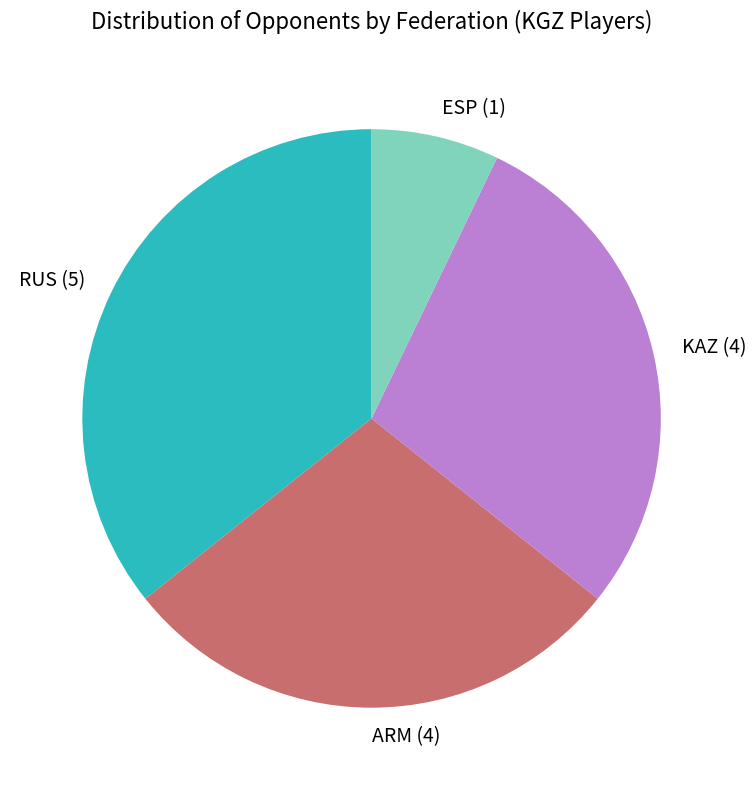

The RUS slice represents 36% of the pie. True or false?

True